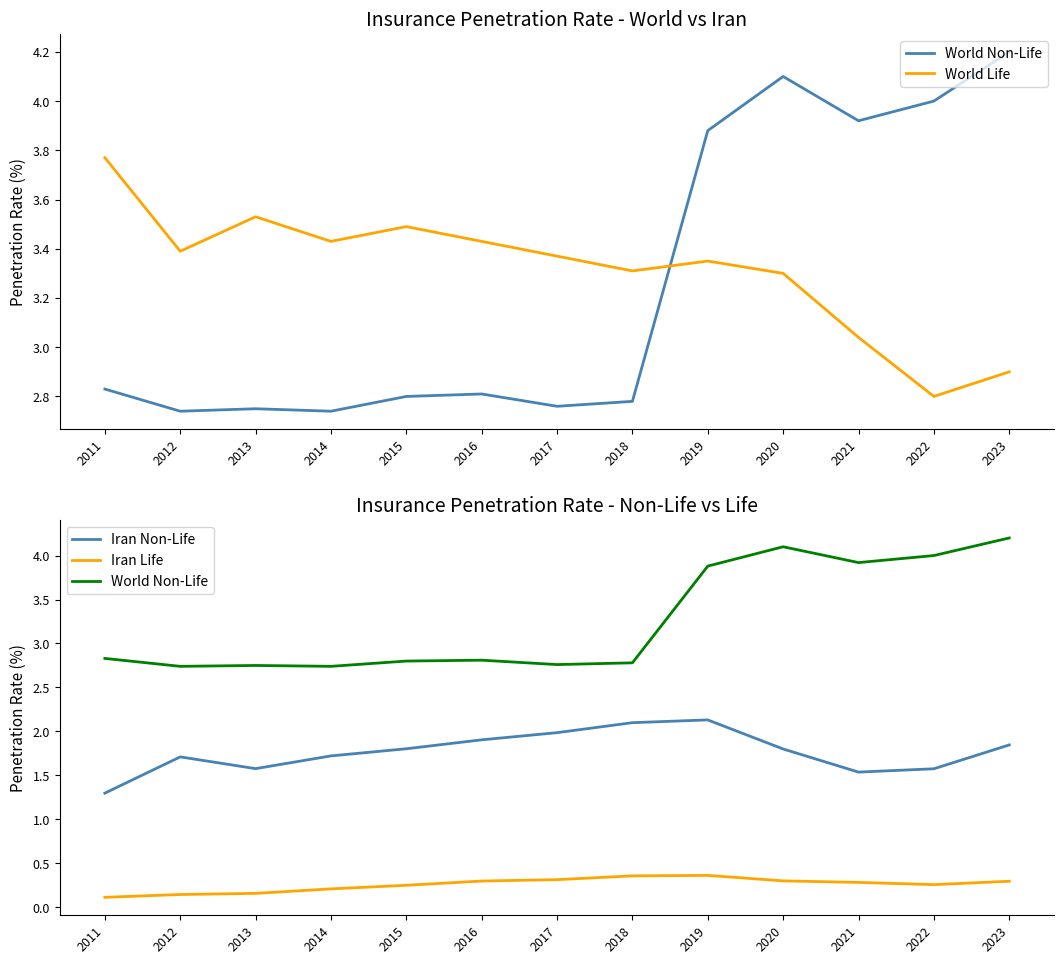

What is the average value of the Iran Life series?

0.3